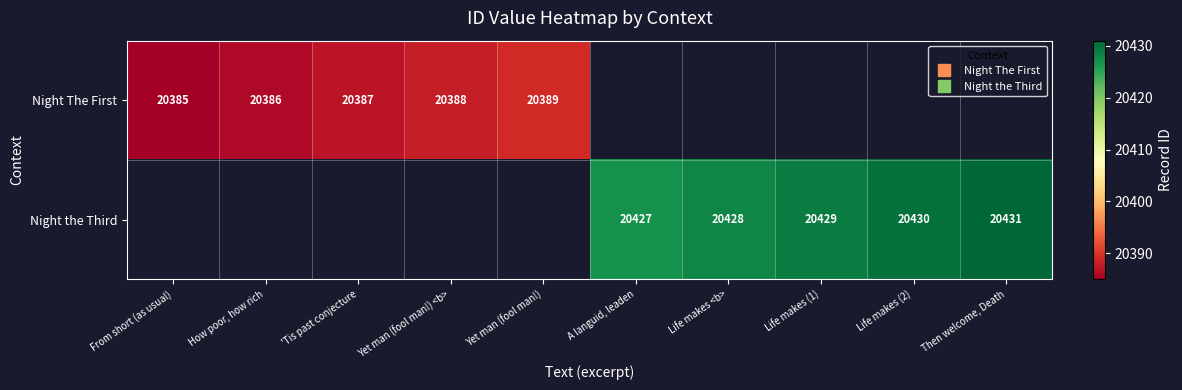

Which has a higher value, How poor, how rich or Then welcome, Death?

Then welcome, Death